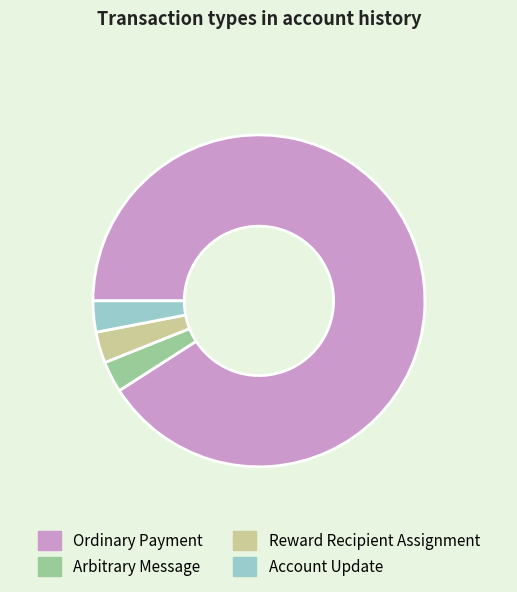

Combined, do Account Update and Arbitrary Message account for over 50%?

No